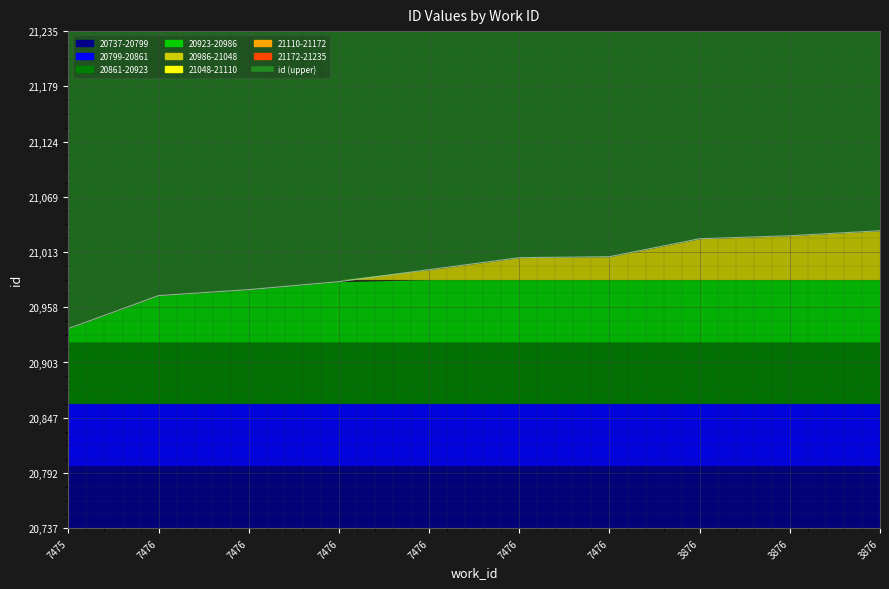

What is the average value?

20997